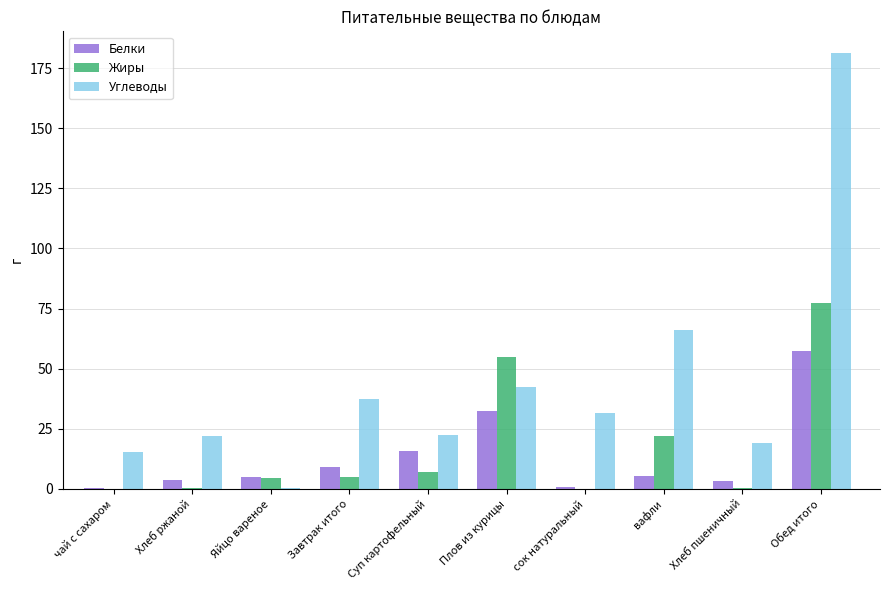

Are the bars grouped side by side (vs. stacked)?

Yes